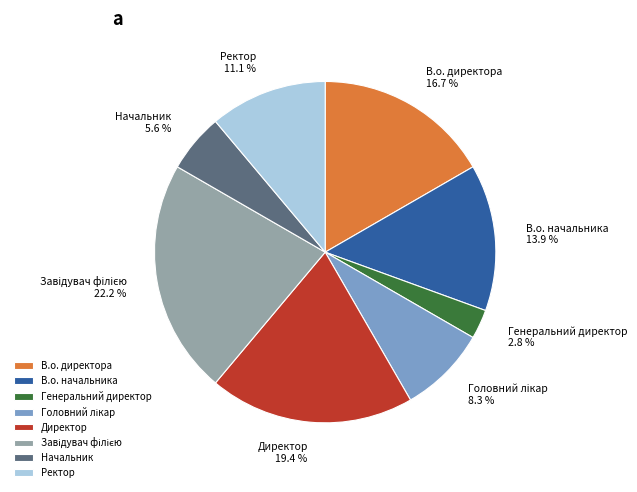

To the nearest percent, what percentage of the pie is Начальник?

6%